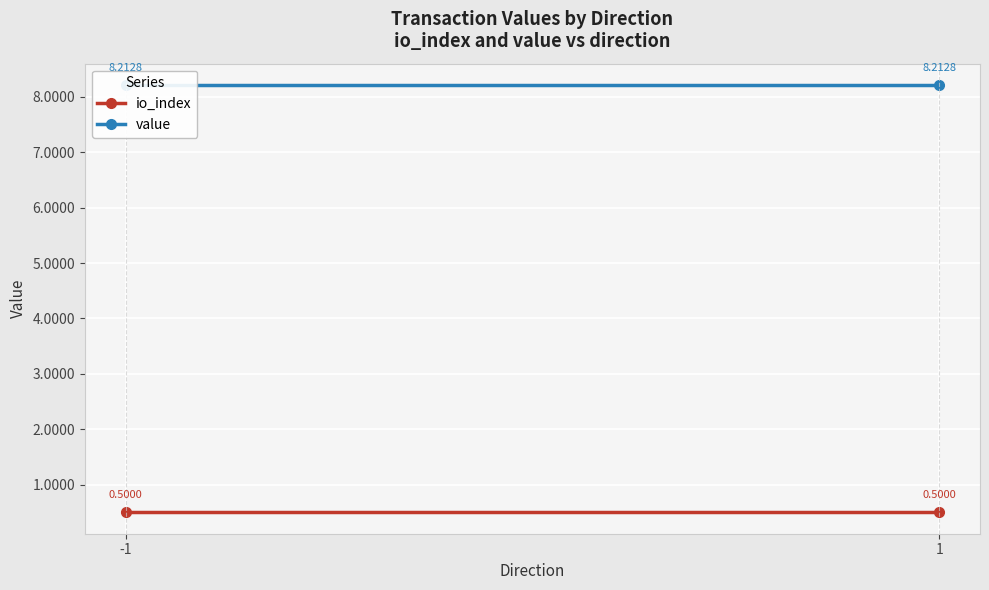

What is the sum of the io_index values at 1 and -1?

1.0